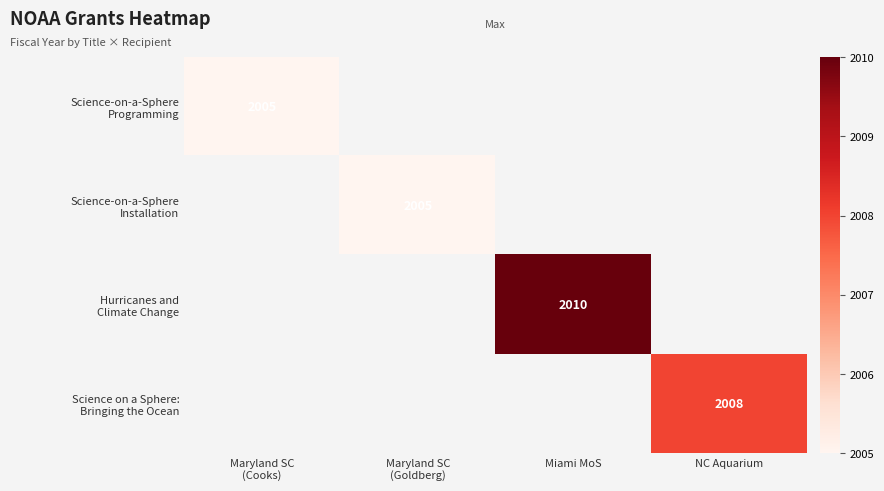

At which category is the sum across all series the highest?

Miami MoS